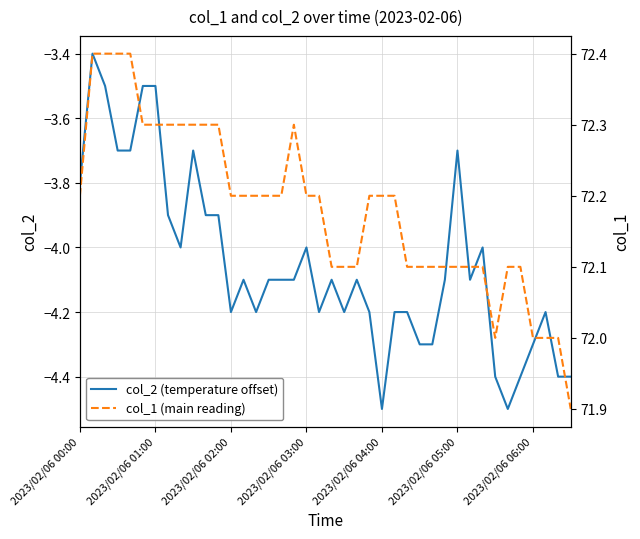

Count the col_1 (main reading) values in the range 72 to 73.

39